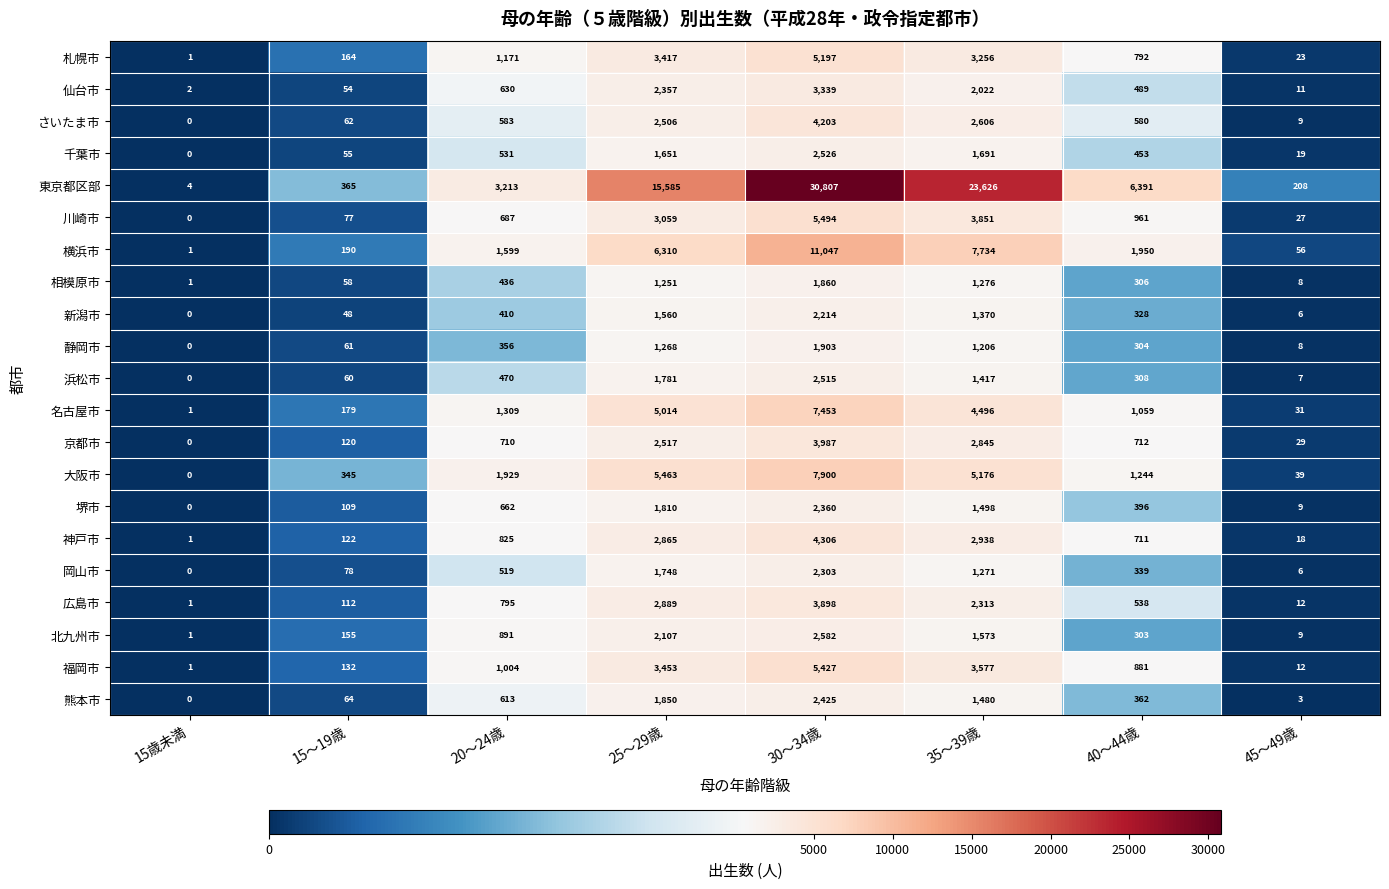

What is the sum of the 東京都区部 values at 30～34歳 and 20～24歳?

34020